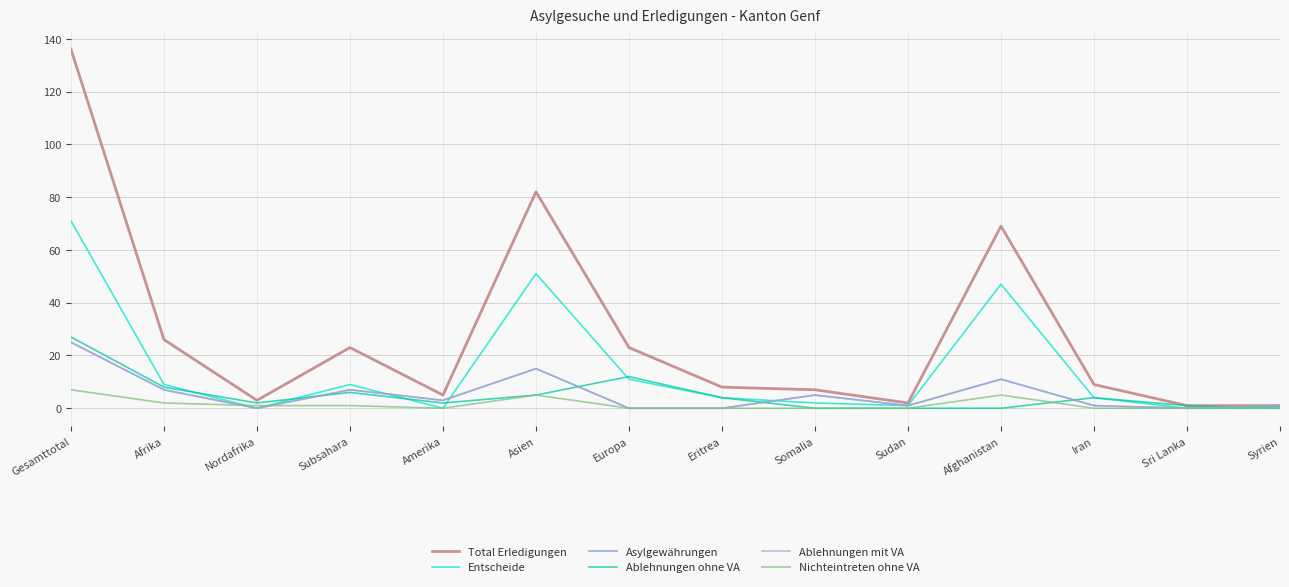

Does the chart have visible grid lines?

Yes